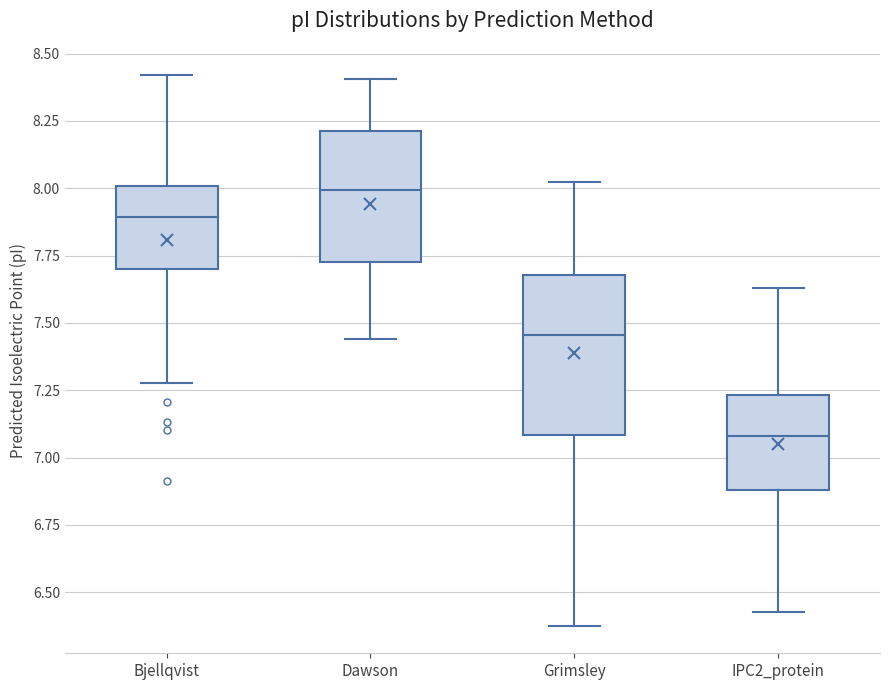

Where does the median line of the box for IPC2_protein sit on the y-axis? The values are not printed on the chart, so give them approximately, as read against the axis.

7.10